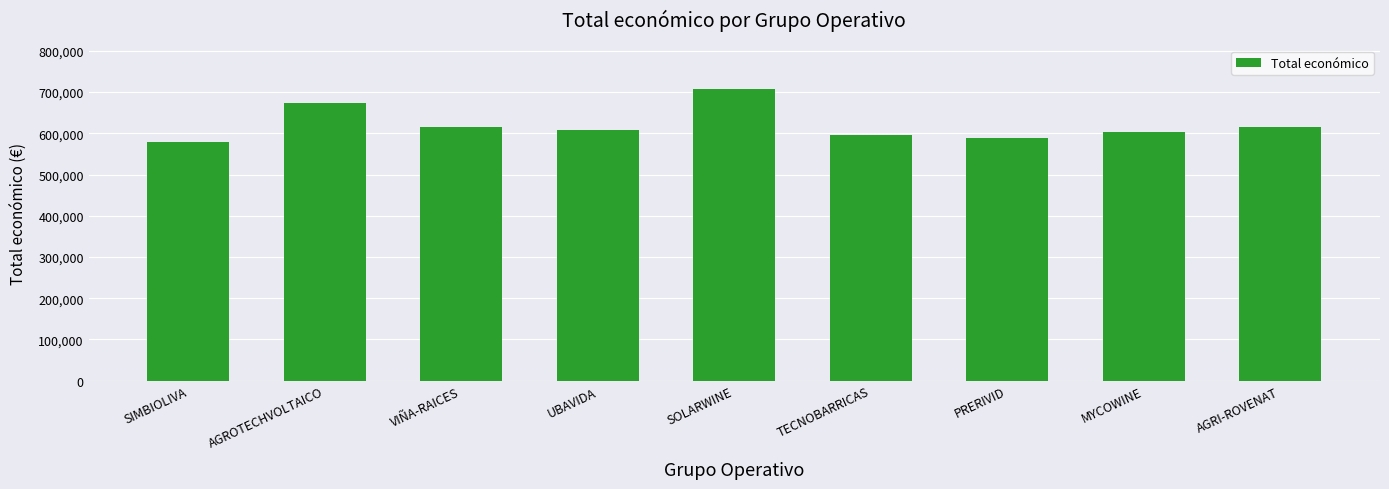

How many bars are there in total?

9